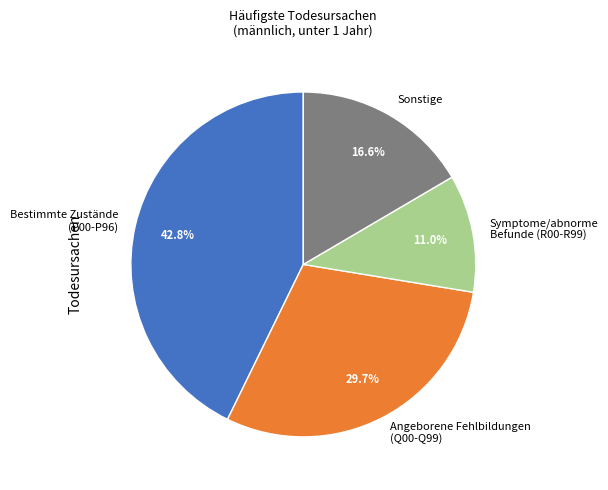

What portion of the pie excludes Symptome/abnorme Befunde (R00-R99)?

89.0%